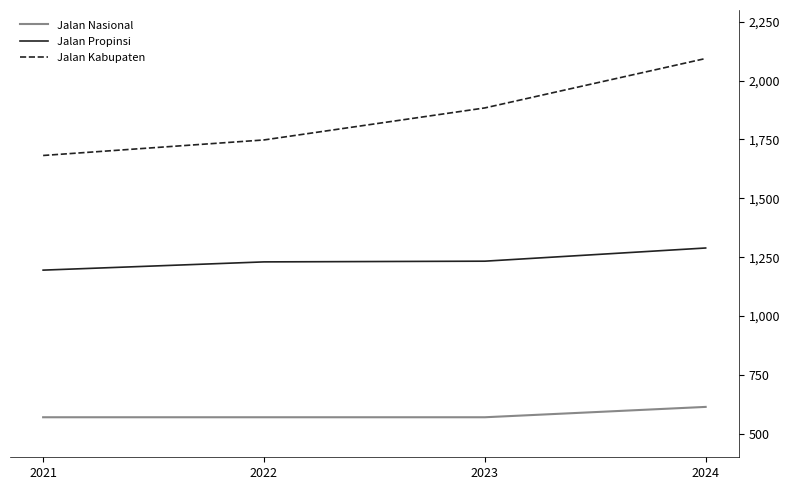

How many lines are shown in the chart?

3